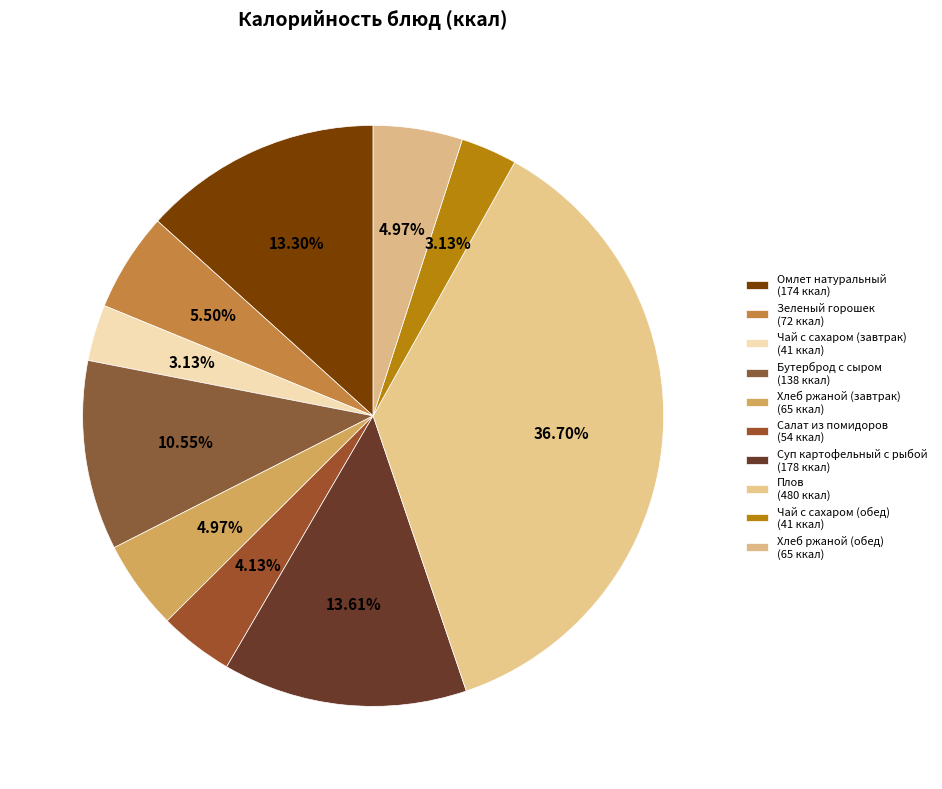

What is the change in value from Омлет натуральный to Бутерброд с сыром?

-36